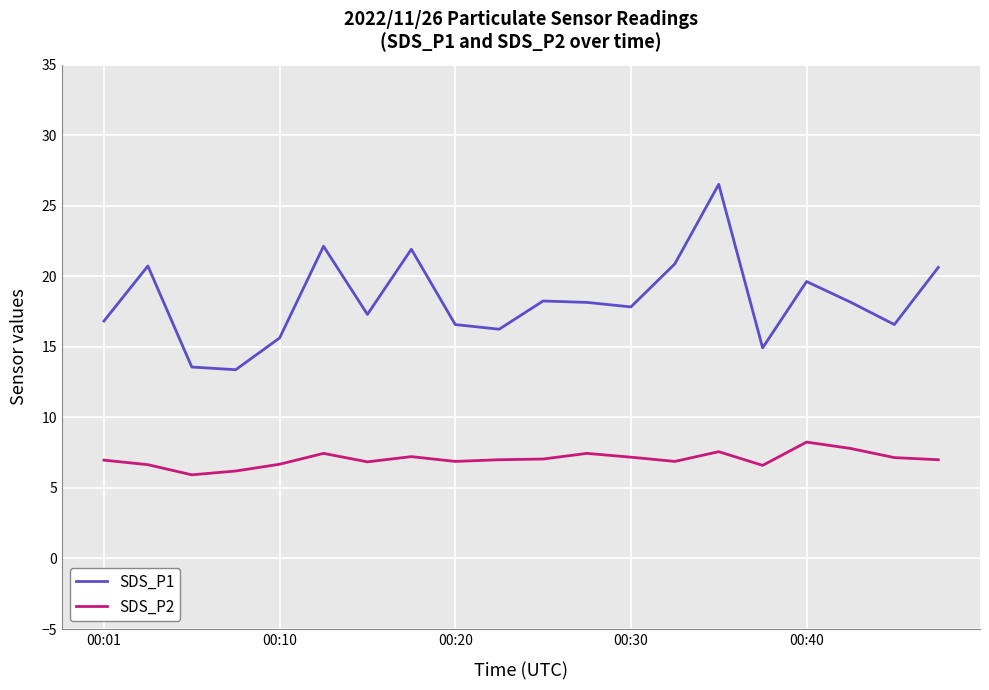

List the series in order of their overall mean, highest first.

SDS_P1, SDS_P2